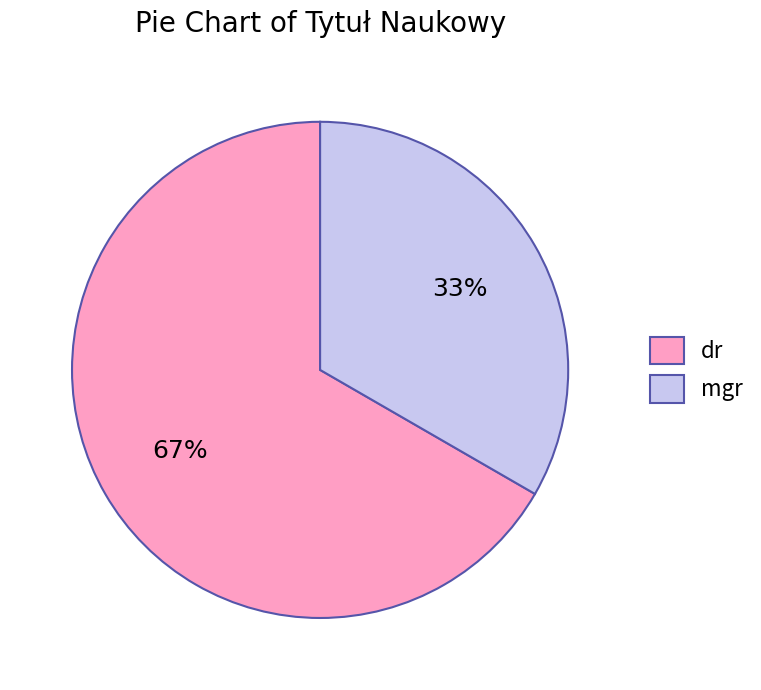

The dr slice represents 80% of the pie. True or false?

False